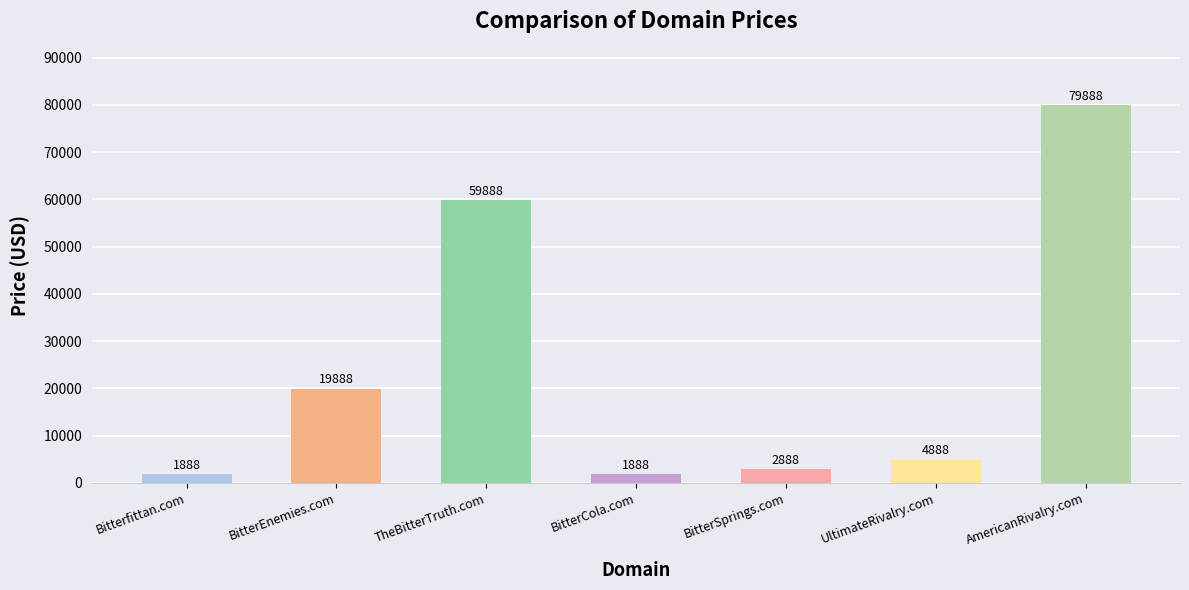

Is it true that the value at UltimateRivalry.com is 4888?

True